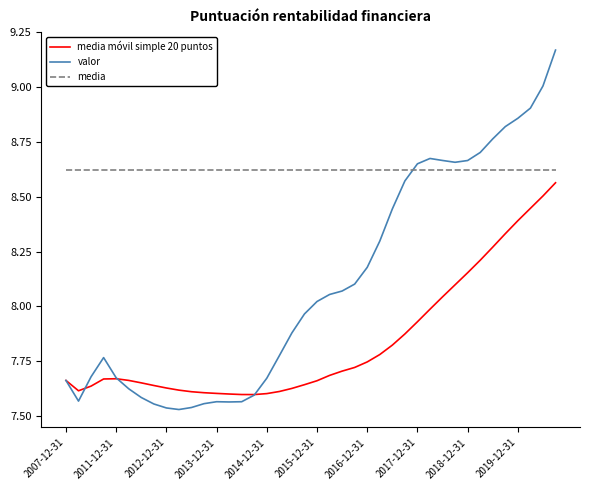

Which series has the widest spread of values?

valor